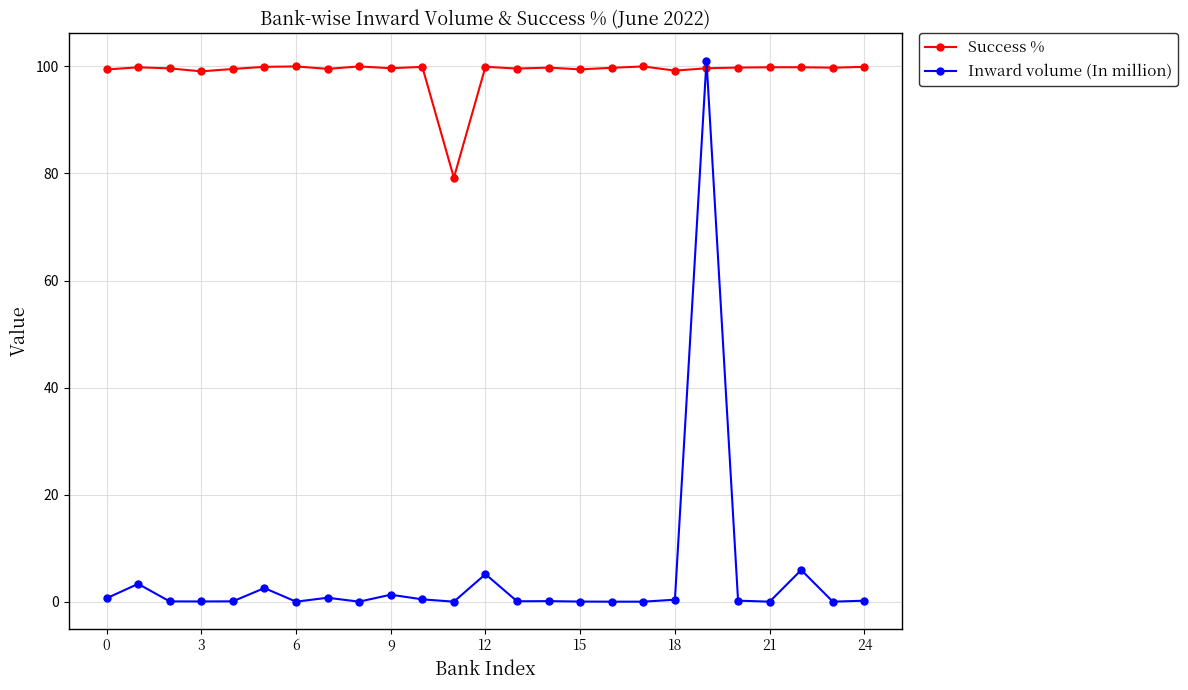

How many lines are shown in the chart?

2